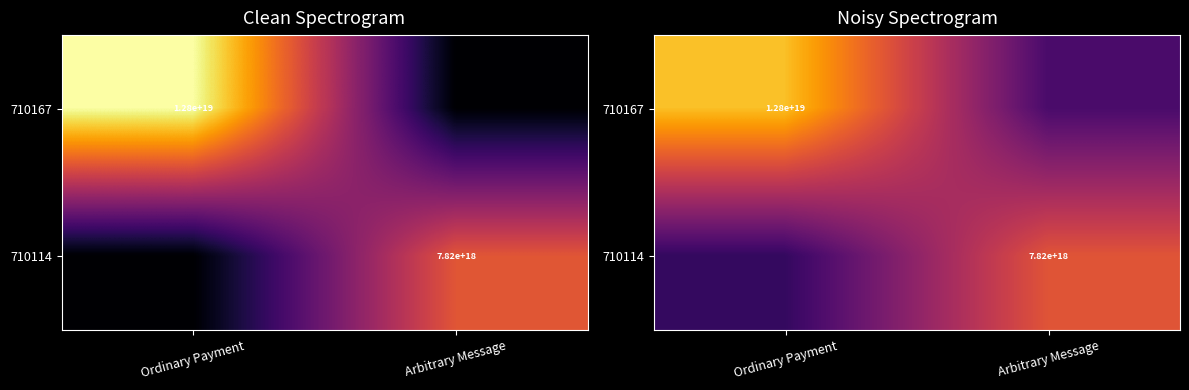

Is it true that 710167 equals 8628976017707218944 at Ordinary Payment?

False